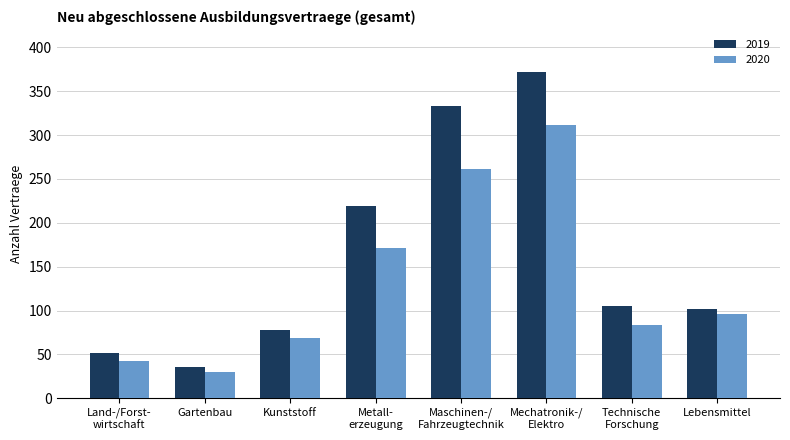

What is the minimum value shown in the chart?

30